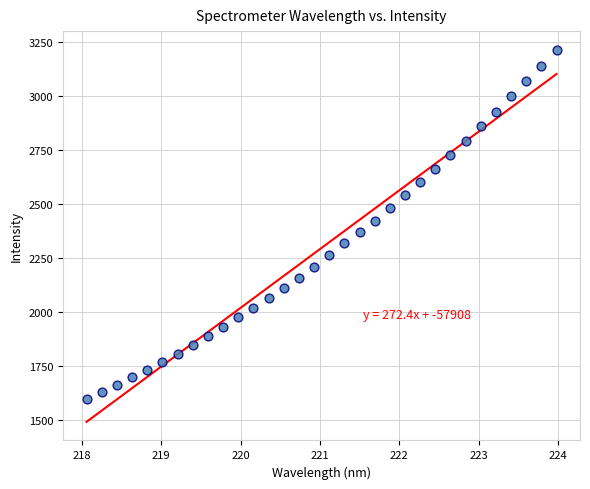

What is the range of X values (max minus min)?

5.9